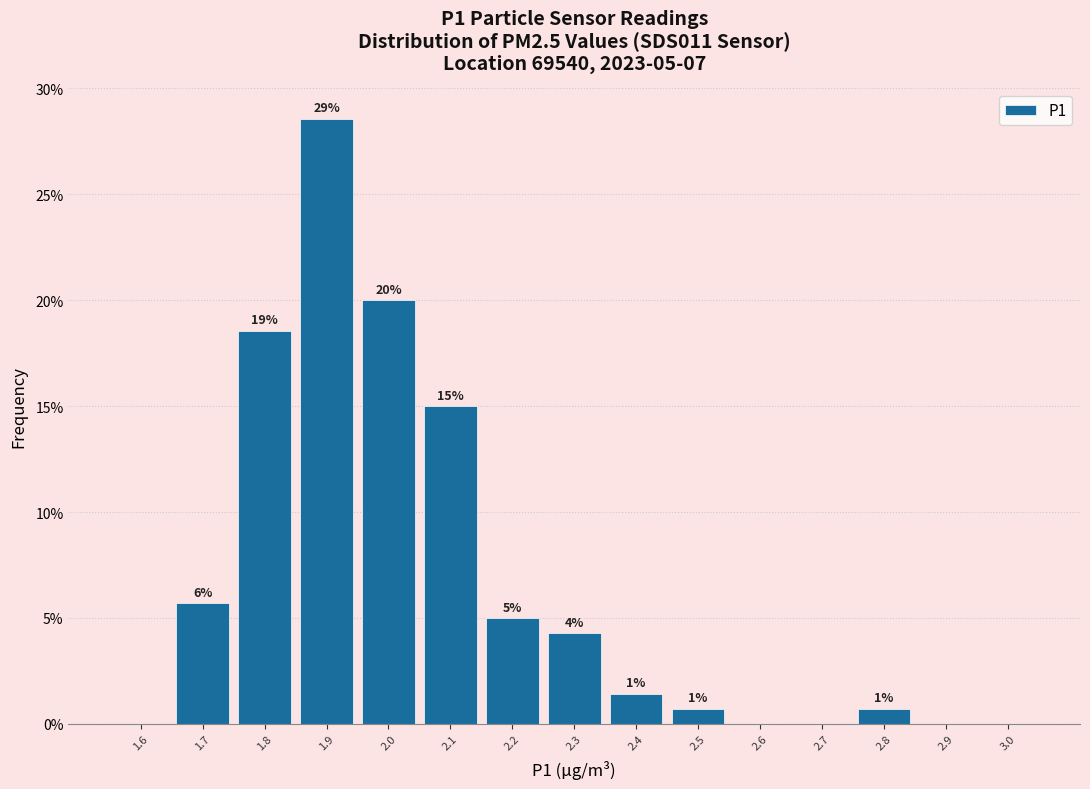

Are the bars horizontal?

No